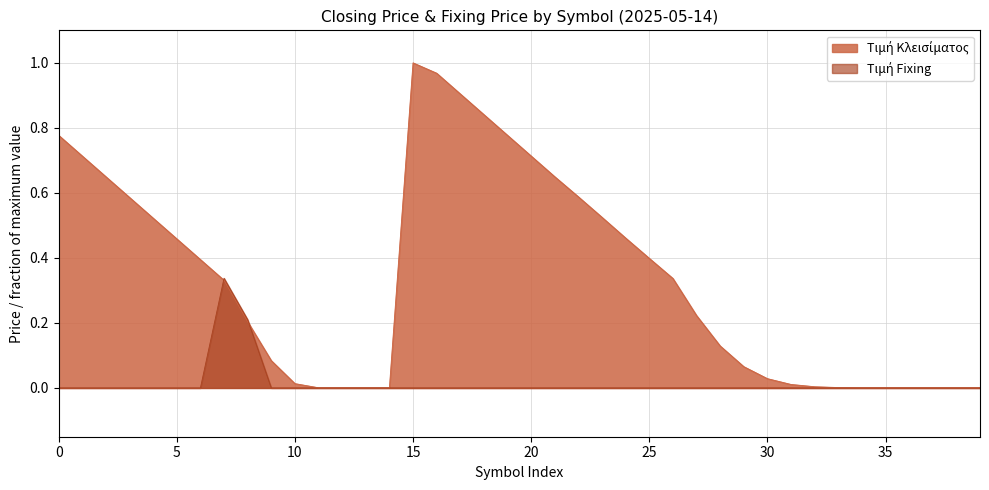

At how many categories does at least one series exceed 0?

40